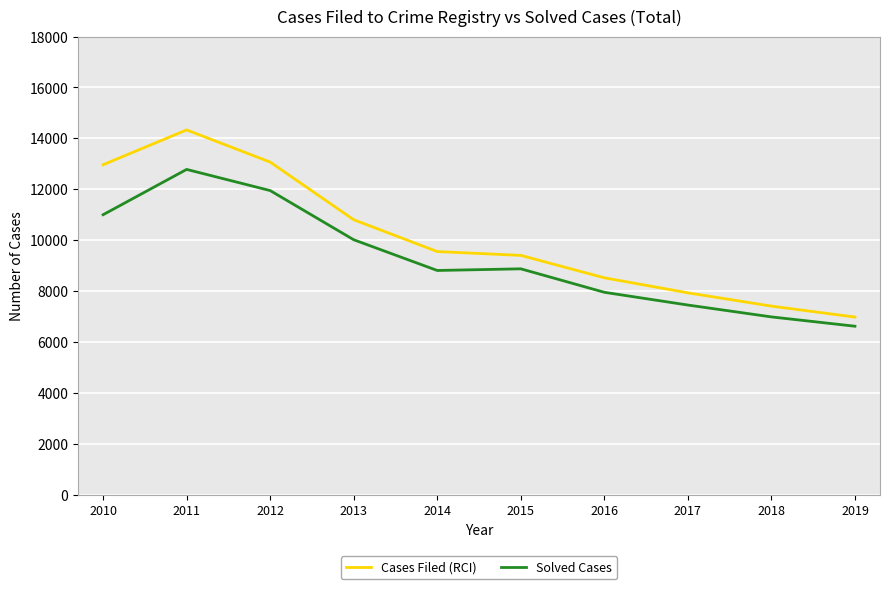

List the series in order of their overall mean, lowest first.

Solved Cases, Cases Filed (RCI)